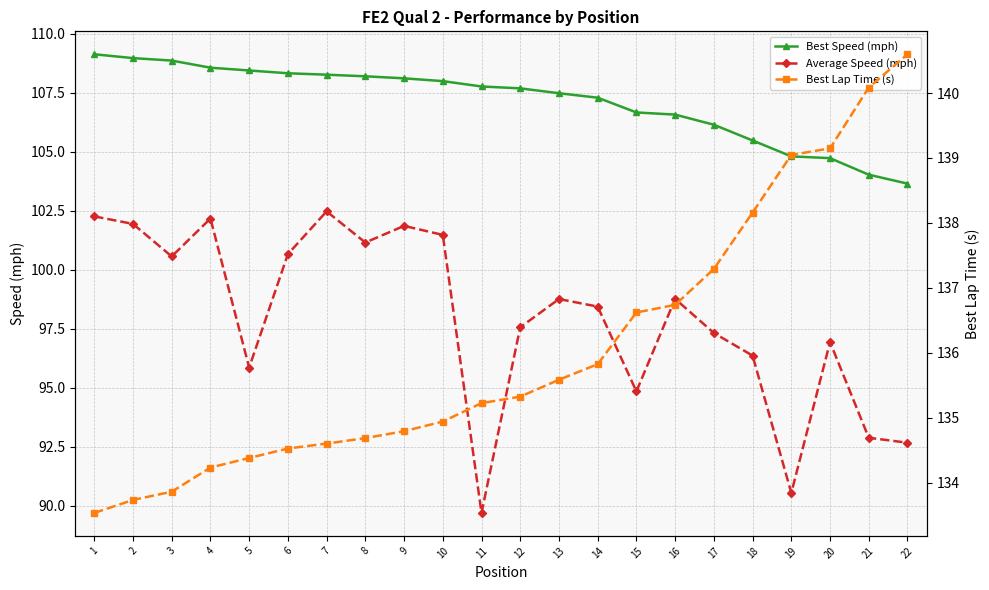

True or false: Average Speed (mph) and Best Lap Time (s) intersect in this chart.

False